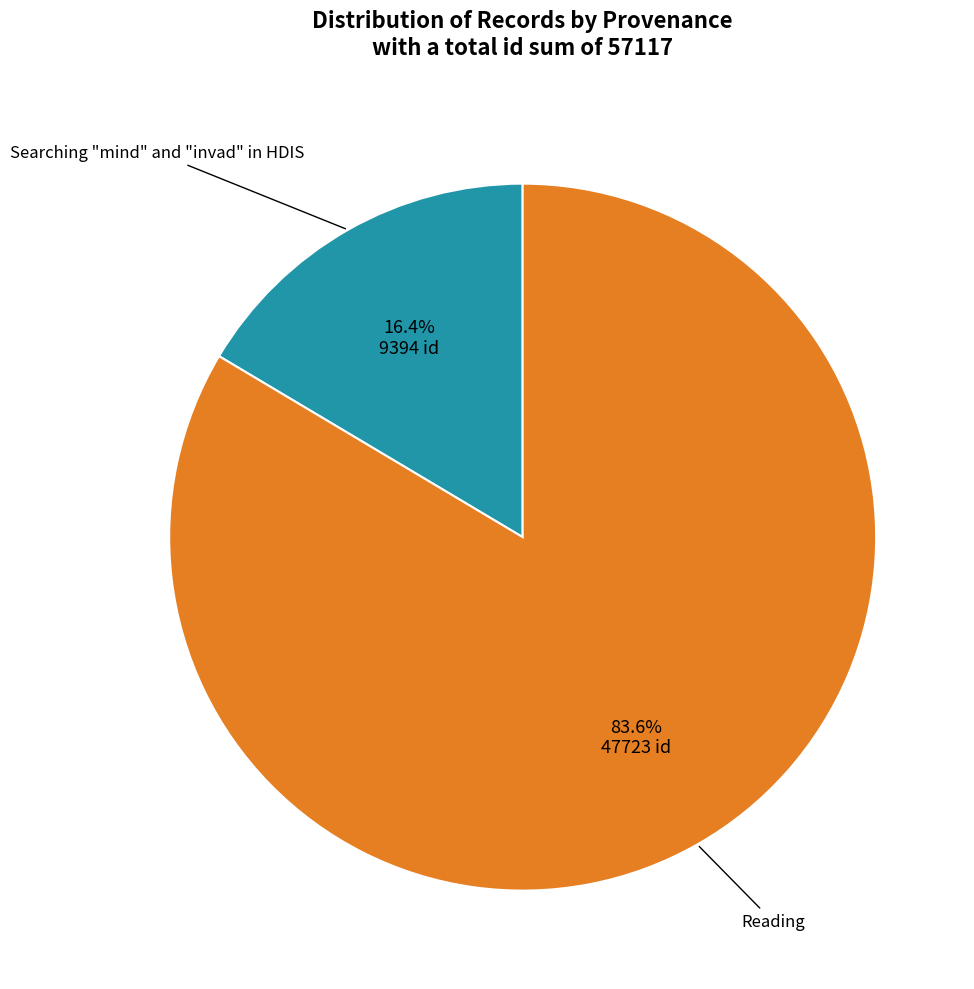

Does any single category account for the majority?

Yes